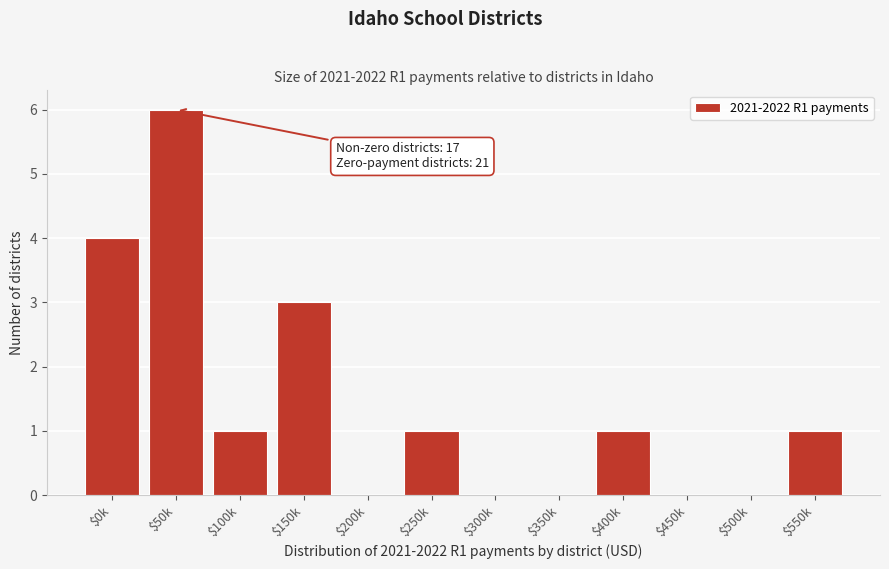

What is the sum of all values?

17